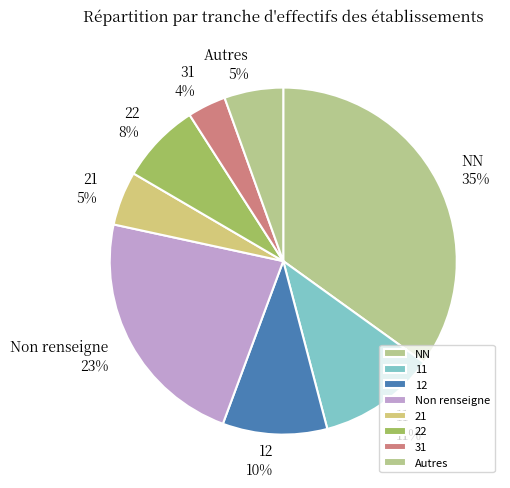

What is the largest slice in the pie chart?

NN